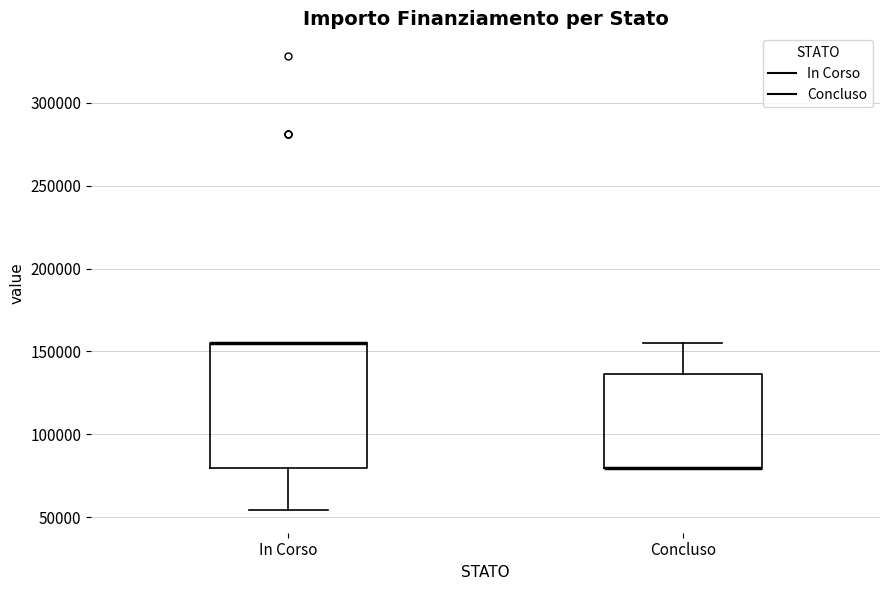

Reading left to right, read every box against the y-axis: the position of its median line, the range the box covers, and the ends of its whiskers. The values are not printed on the chart, so give them approximately, as read against the axis.

In Corso: median 155000 (drawn on the box's upper edge), box 80000 to 155000, whiskers 55000 to 155000
Concluso: median 80000 (drawn on the box's lower edge), box 80000 to 135000, whiskers 80000 to 155000